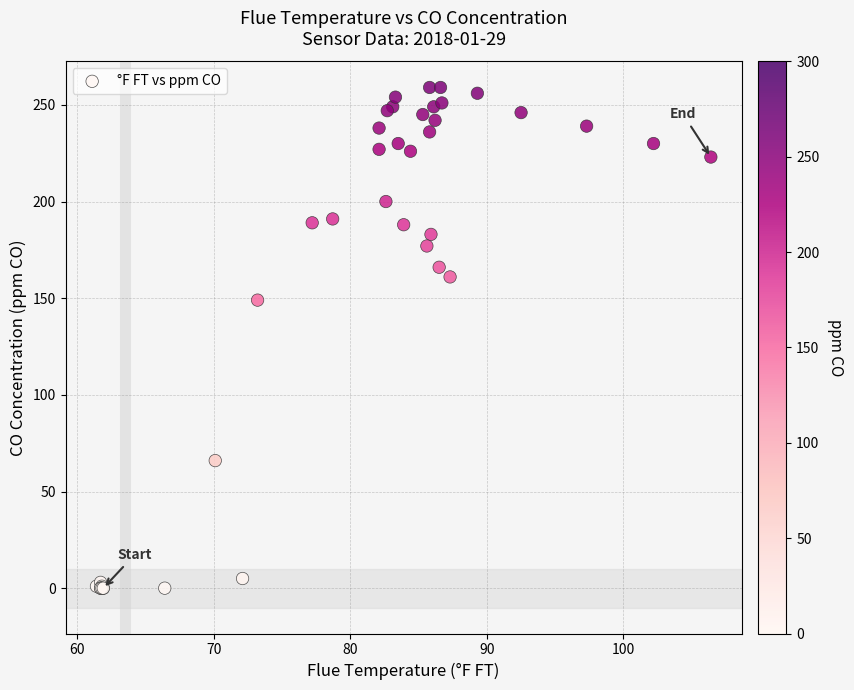

What Y value in the scatter plot is closest to 129?

149